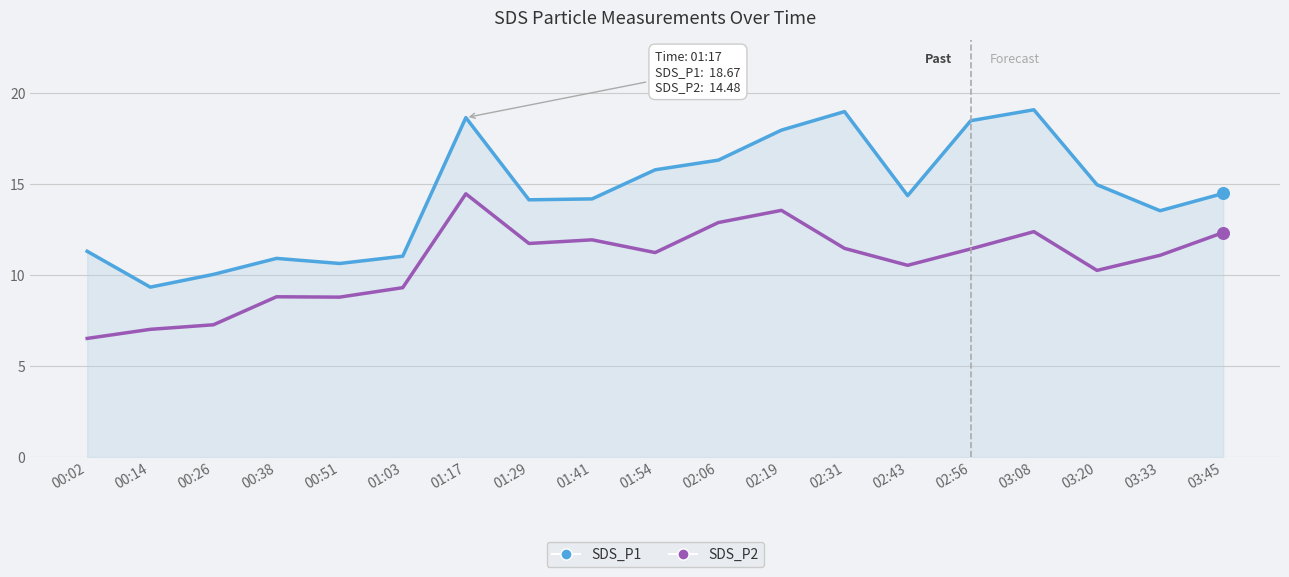

What is the spread (max minus min) of values at 02:06?

3.4